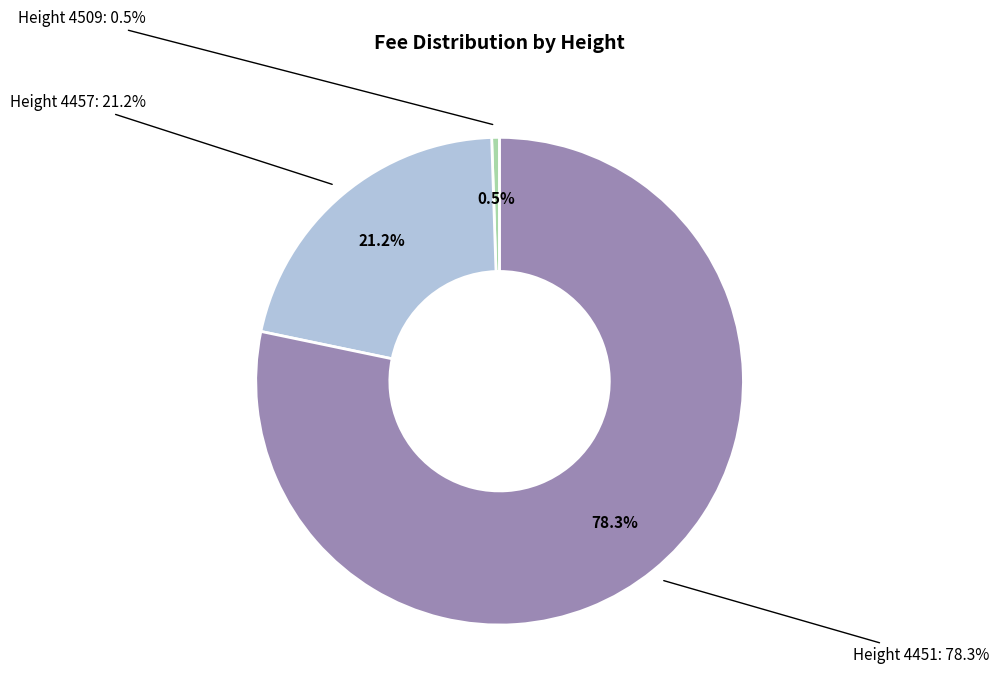

To the nearest percent, what portion does 4451 represent?

78%